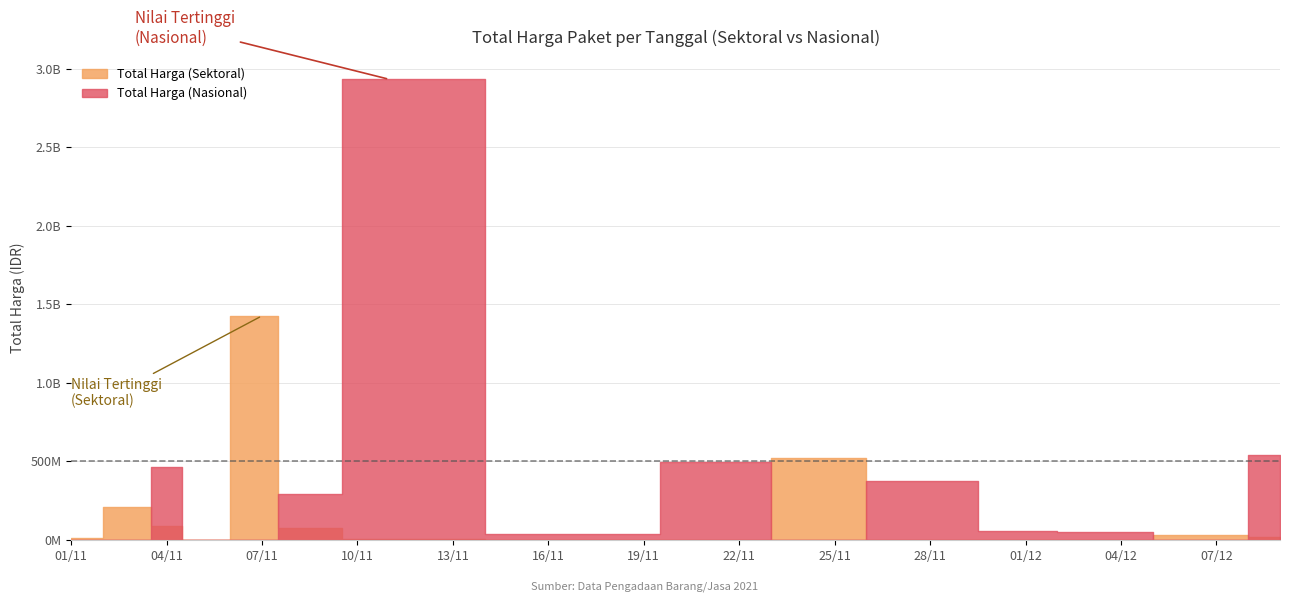

In Total Harga (Nasional), how many points are lower than both neighbors (excluding endpoints)?

3